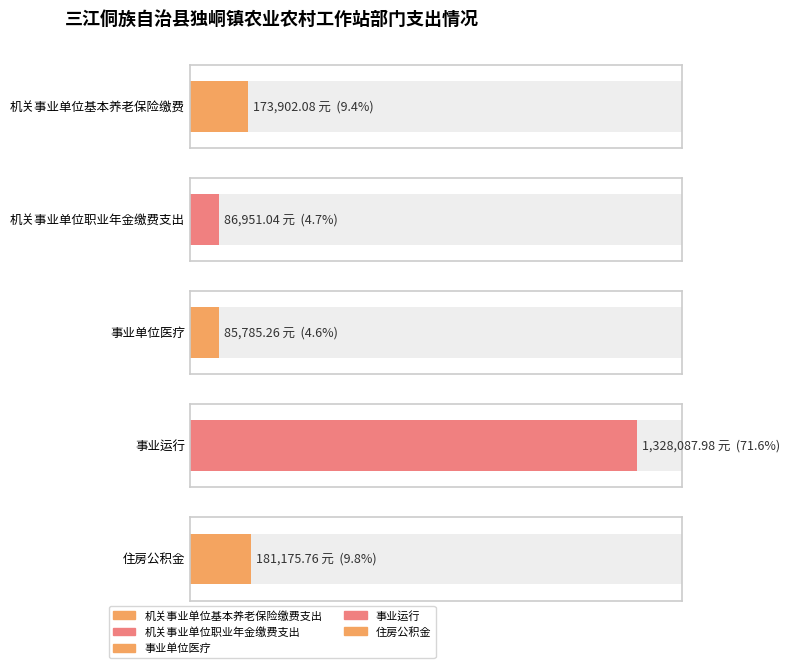

What is the ratio of the value at 住房公积金 to the value at 事业运行?

0.1